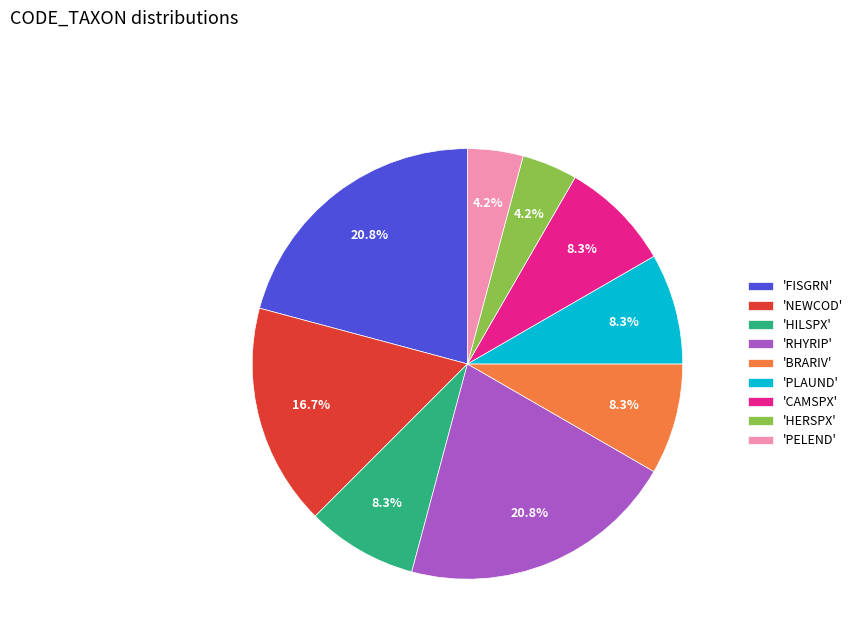

What percentage is NOT represented by 'PLAUND'?

91.7%